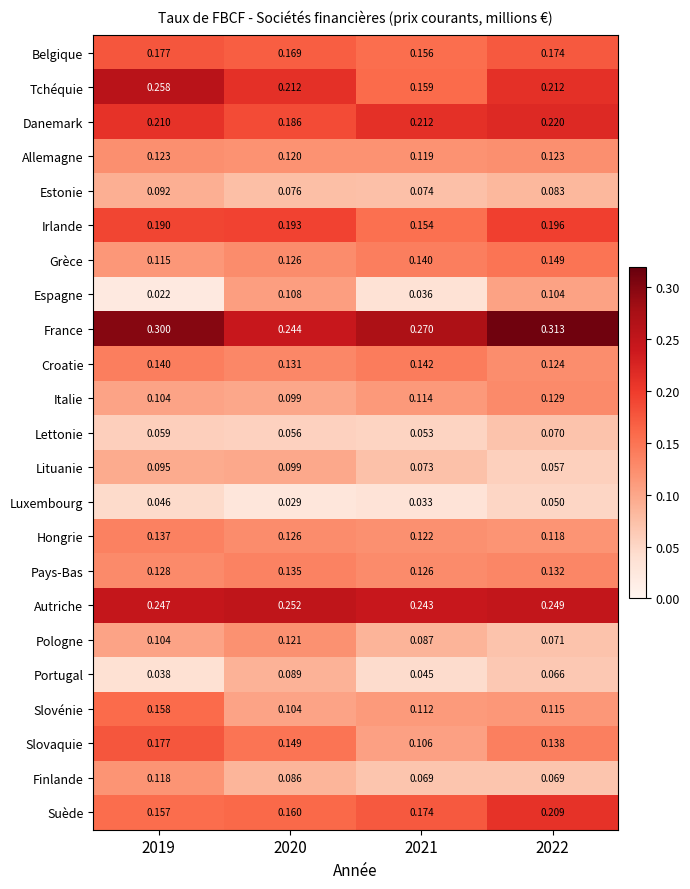

How many data points does each series have?

4